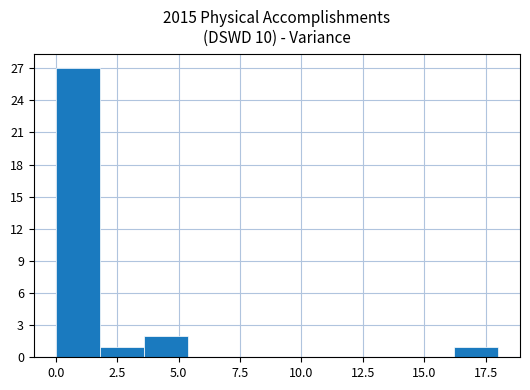

Read against the x-axis, roughly where is the centre of the tallest bar?

1.0